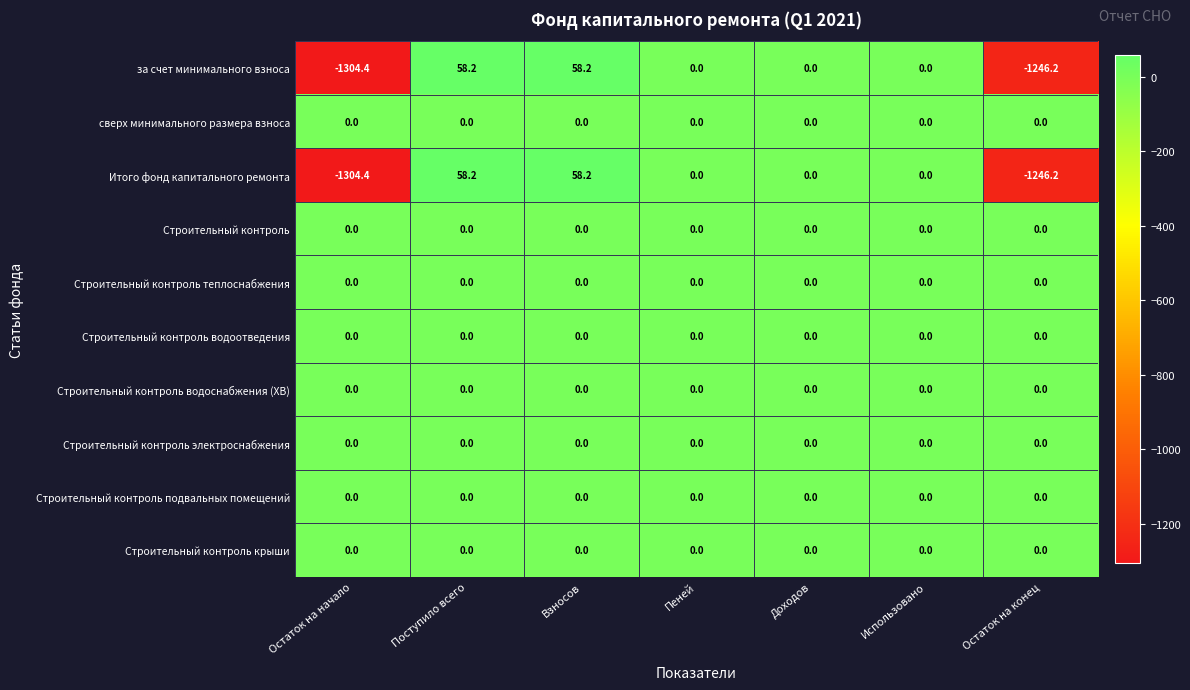

At which category does the chart reach its minimum across all series?

Остаток на начало